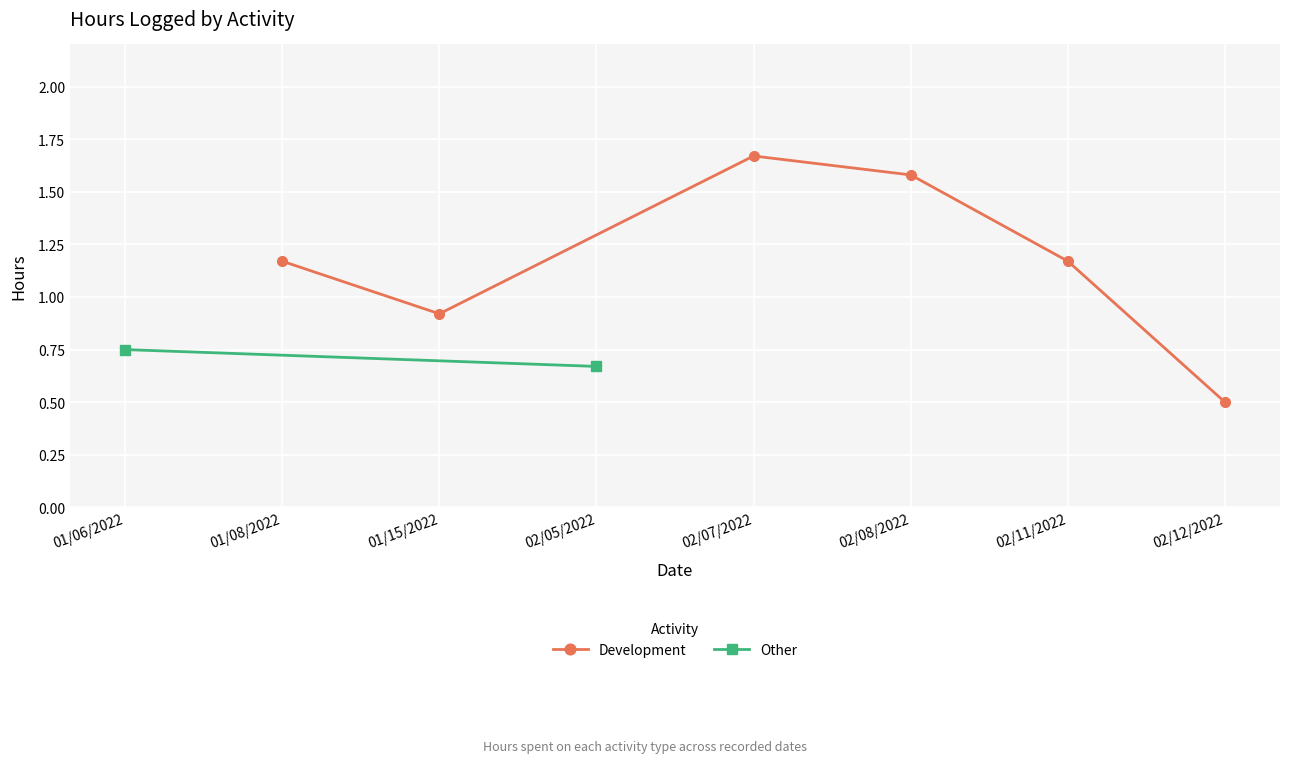

The Development series shows 0.7 at 02/12/2022. True or false?

False